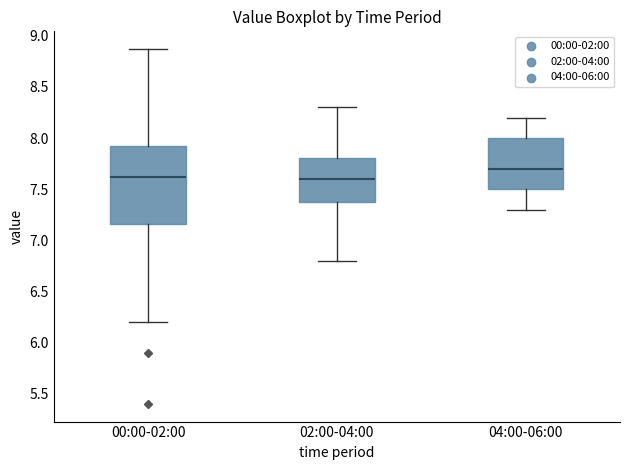

Reading left to right, read every box against the y-axis: the position of its median line, the range the box covers, and the ends of its whiskers. The values are not printed on the chart, so give them approximately, as read against the axis.

00:00-02:00: median 7.60, box 7.15 to 7.90, whiskers 6.20 to 8.85
02:00-04:00: median 7.60, box 7.40 to 7.80, whiskers 6.80 to 8.30
04:00-06:00: median 7.70, box 7.50 to 8.00, whiskers 7.30 to 8.20